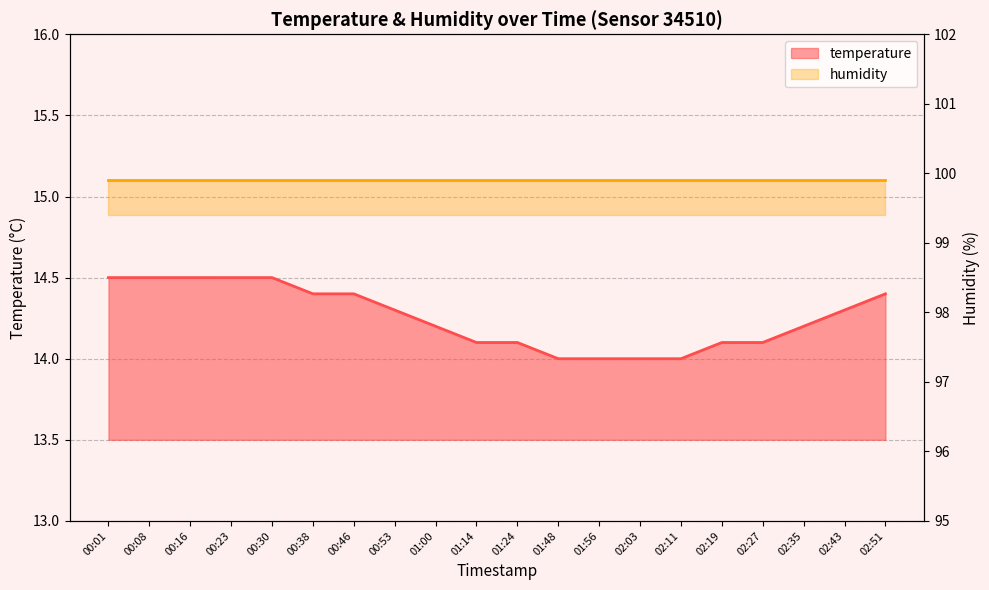

How many categories are shown in the chart?

20